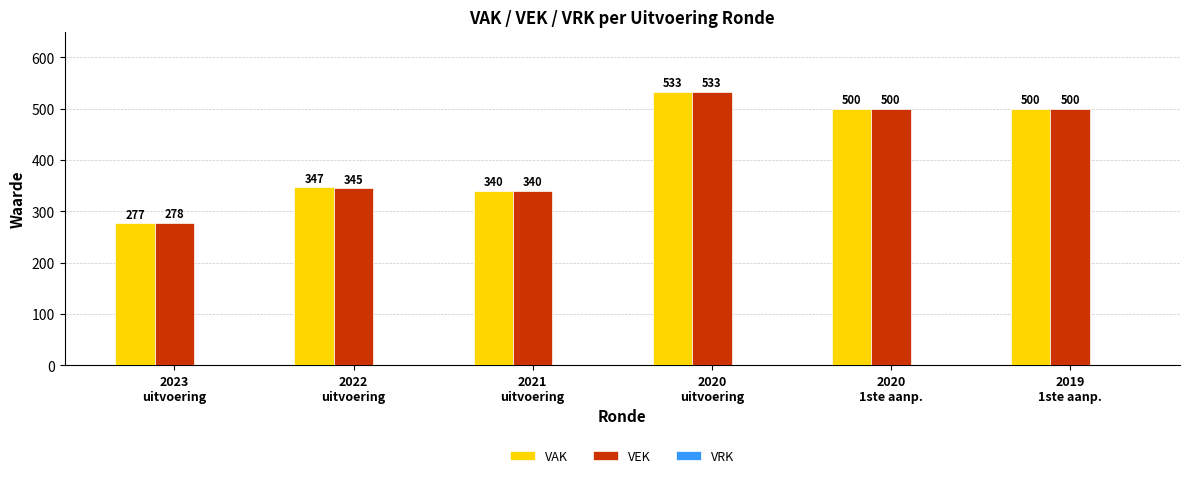

How many categories are shown in the chart?

6